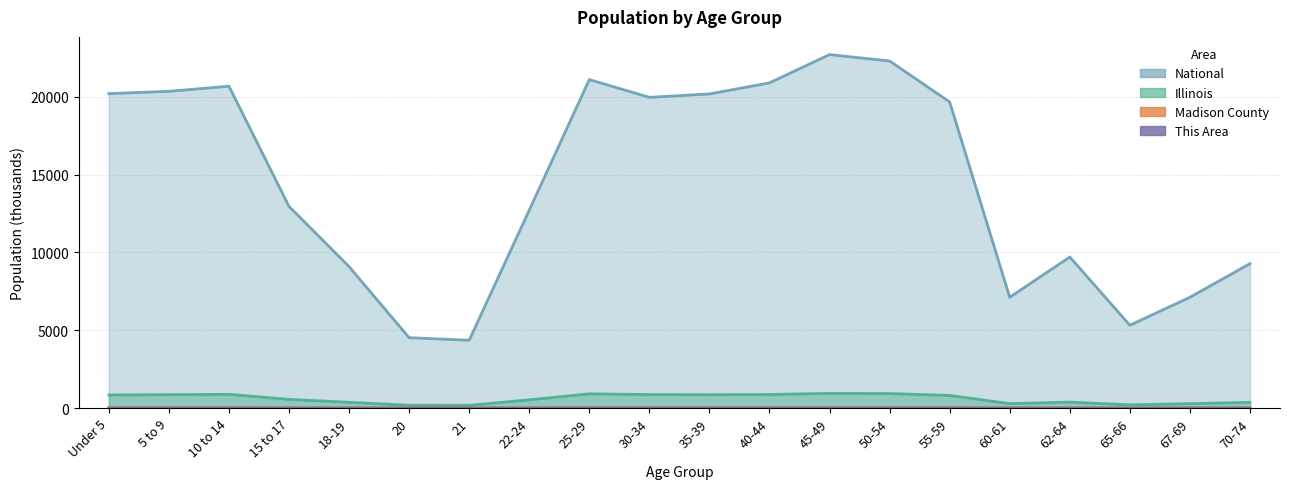

Which series has the largest total across all categories?

National